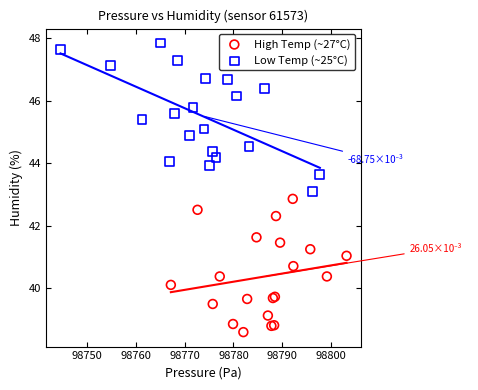

Which series reaches the maximum Y coordinate?

Low Temp (~25°C)